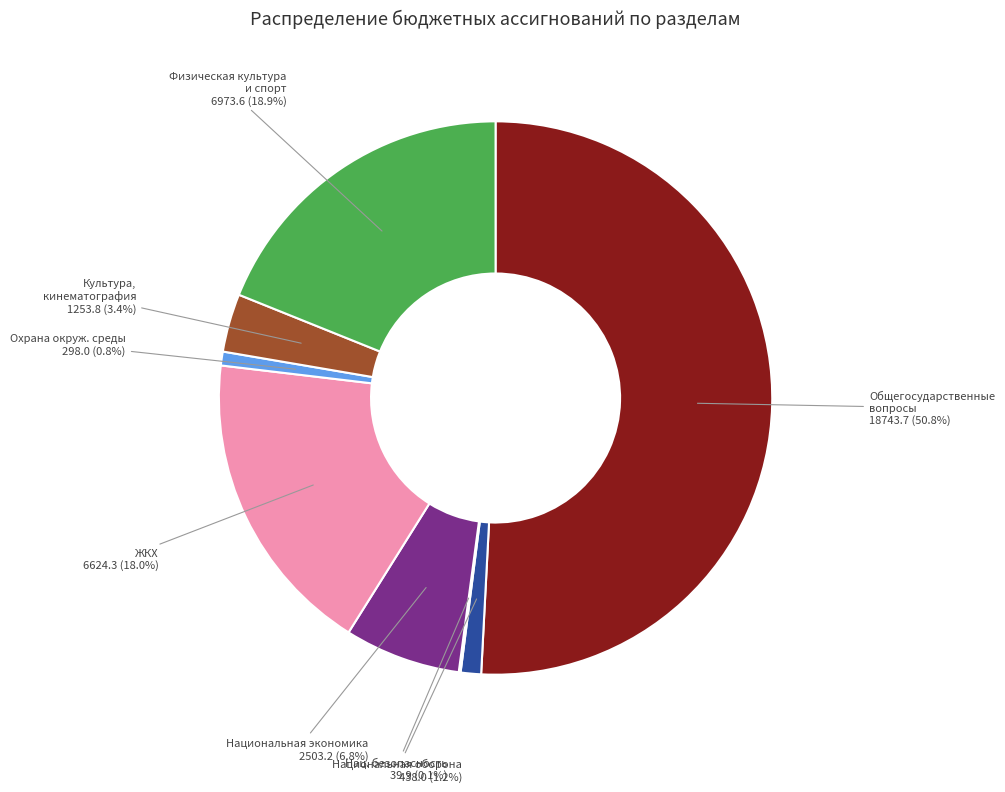

Does any single category account for the majority?

Yes